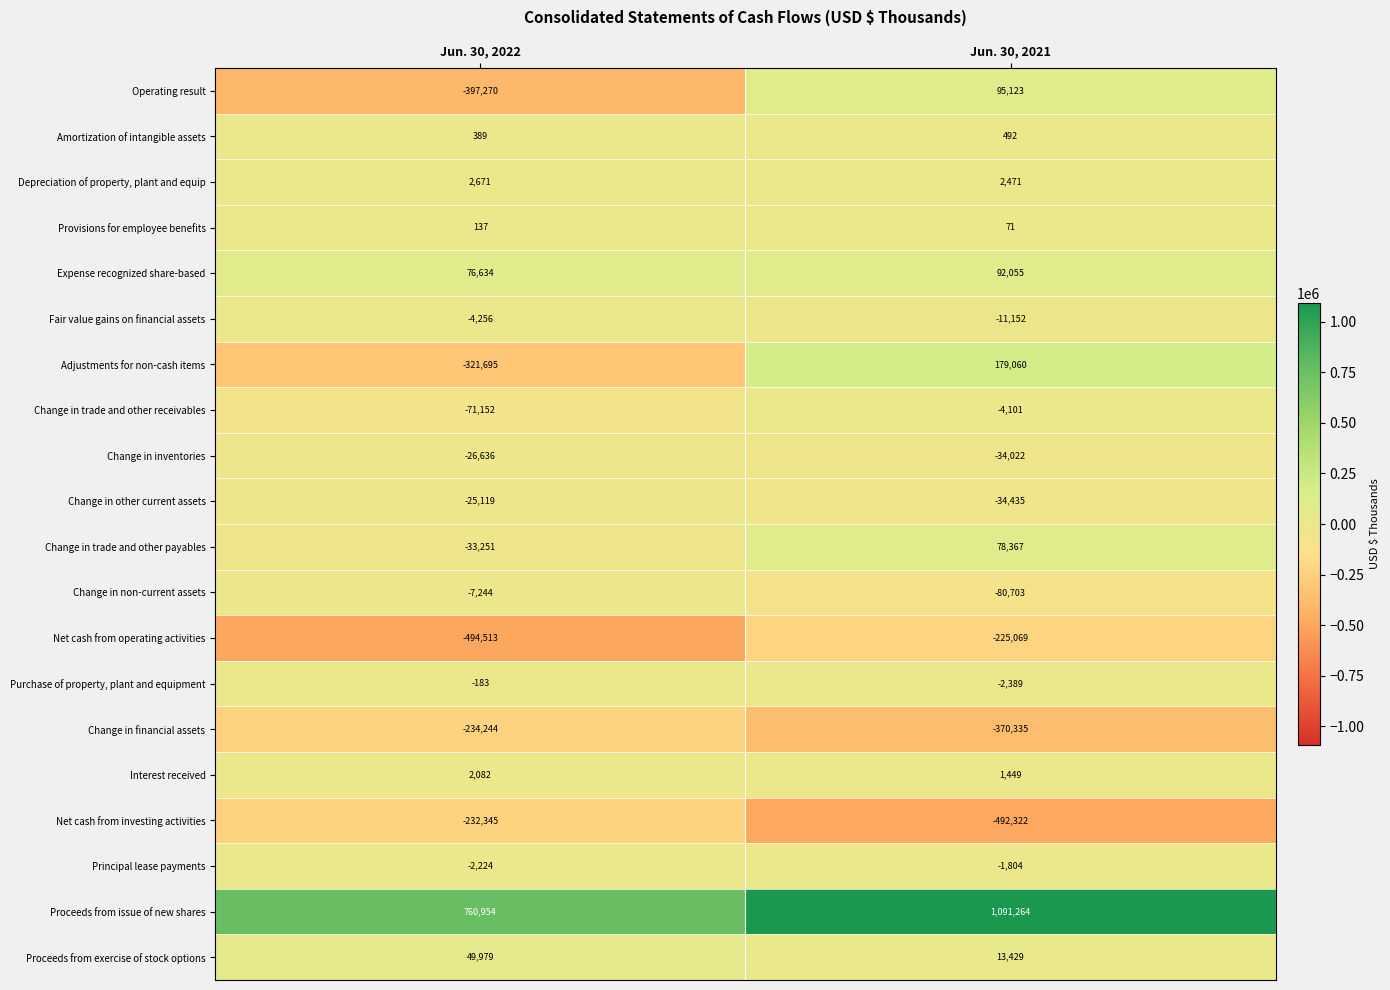

What is the greatest value displayed?

1091264